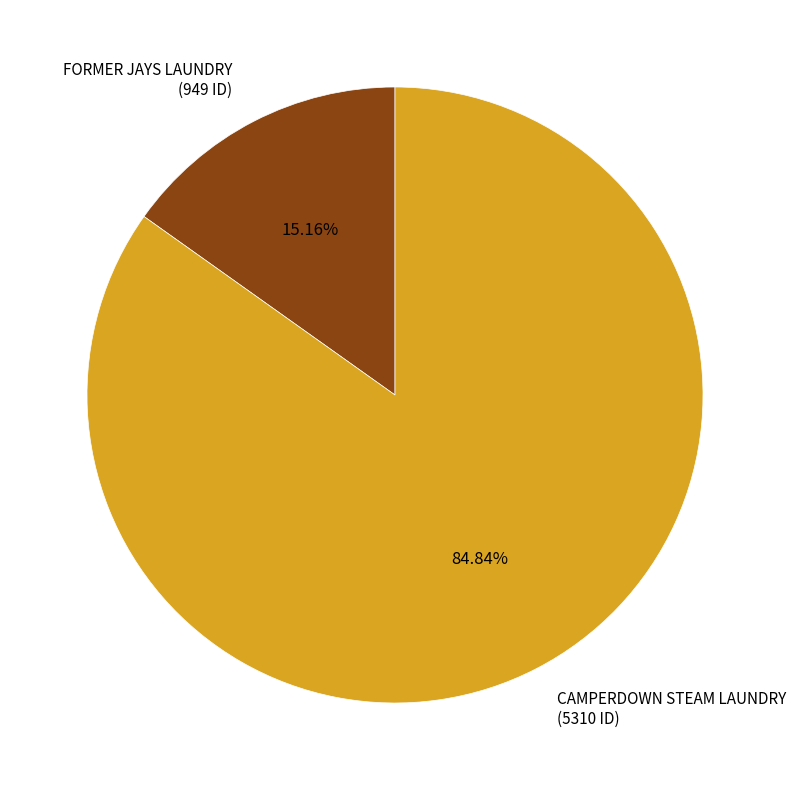

True or false: CAMPERDOWN STEAM LAUNDRY accounts for 94% of the total.

False